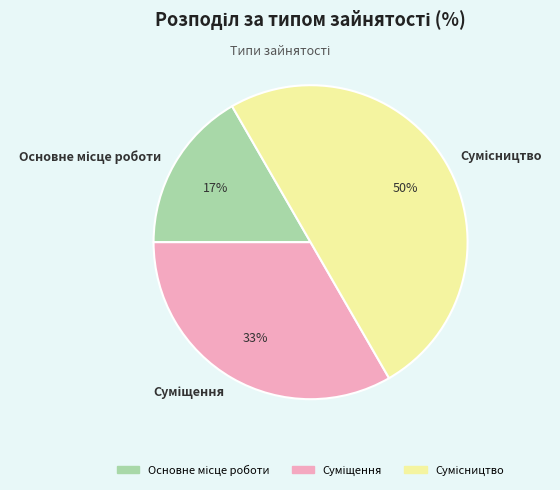

To the nearest percent, what is the difference between the largest and smallest slice percentages?

33%